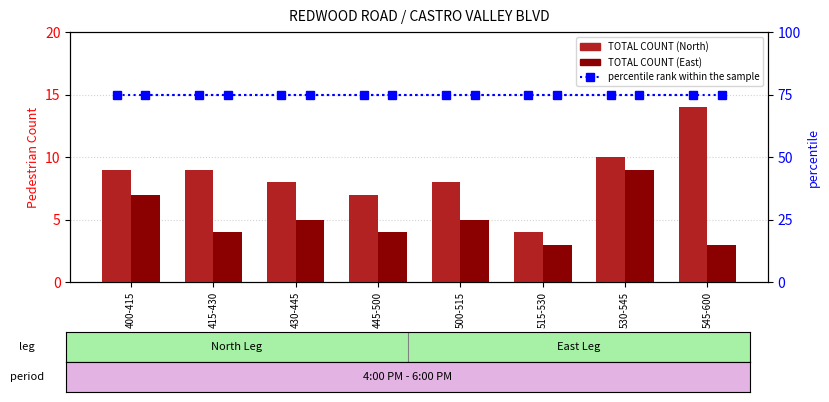

True or false: percentile rank within the sample has a value of 75 at 415-430.

True